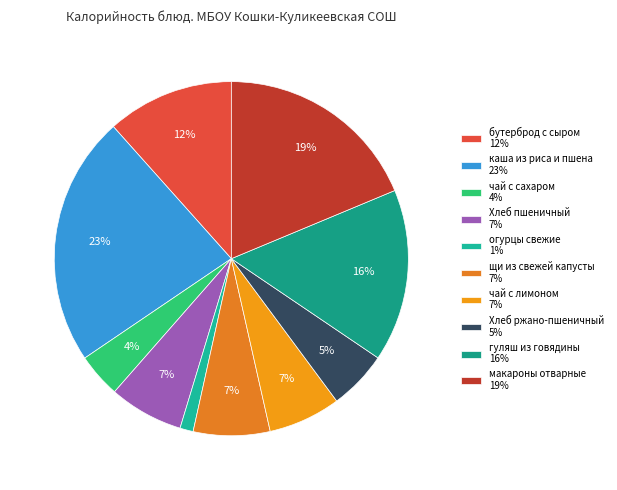

How many slices are in this pie chart?

10